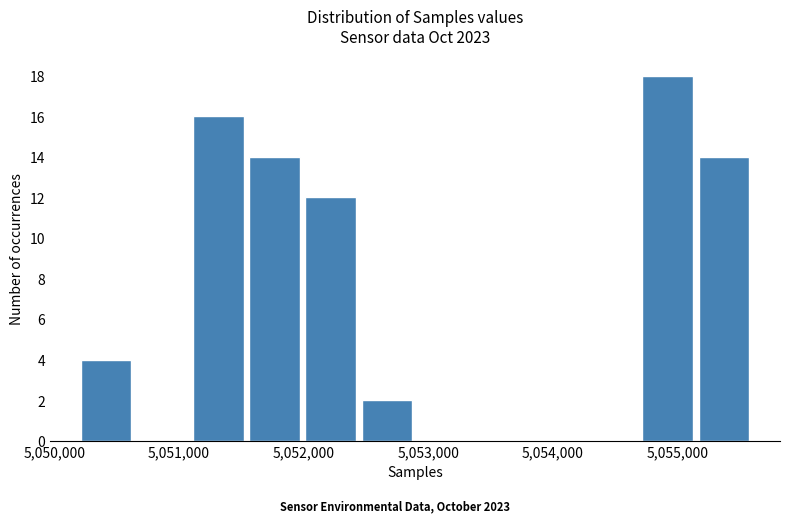

Reading left to right, transcribe this chart: for each bar, give the range it covers on the x-axis and its height. Neither the bar edges nor the heights are printed on the chart, so give them approximately, as read against the axes.

5050200 to 5050600: 4
5050600 to 5051100: 0
5051100 to 5051500: 16
5051500 to 5052000: 14
5052000 to 5052400: 12
5052400 to 5052900: 2
5052900 to 5053300: 0
5053300 to 5053800: 0
5053800 to 5054200: 0
5054200 to 5054700: 0
5054700 to 5055100: 18
5055100 to 5055600: 14